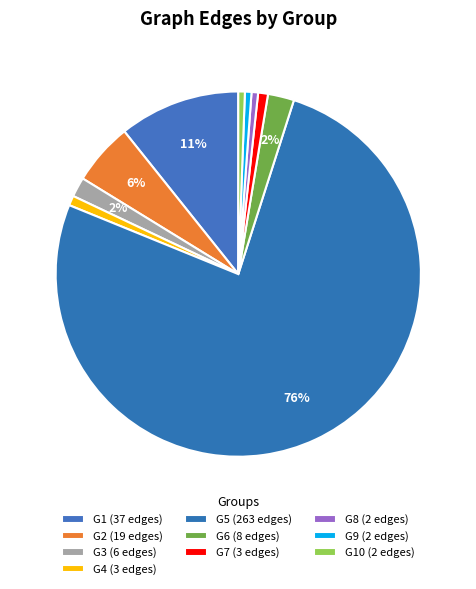

How many segments does this pie chart have?

10